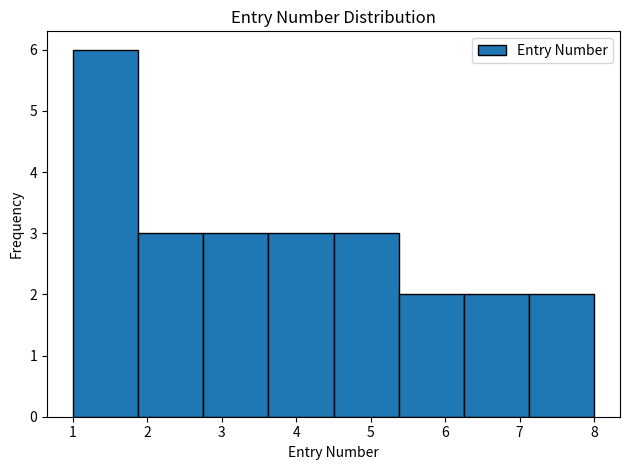

Over which range of the x-axis is the bar tallest?

1.0 to 1.9